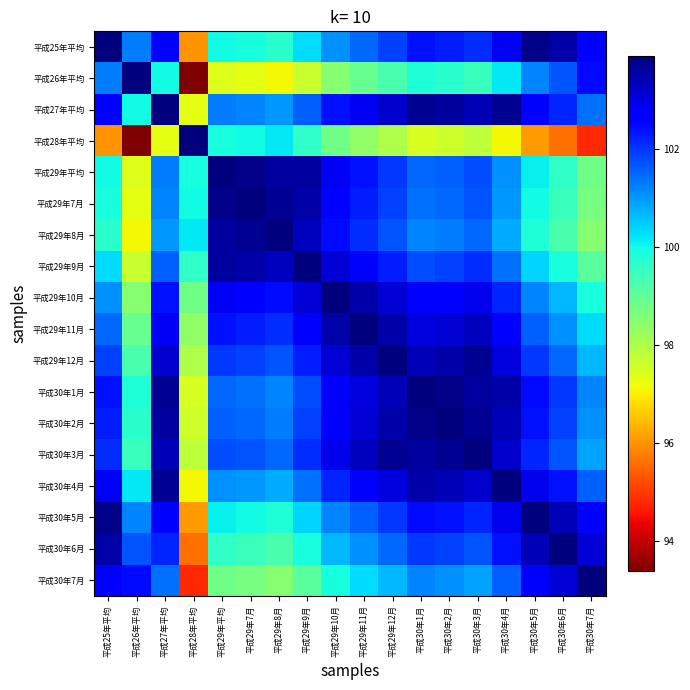

What is the greatest value displayed?

103.9